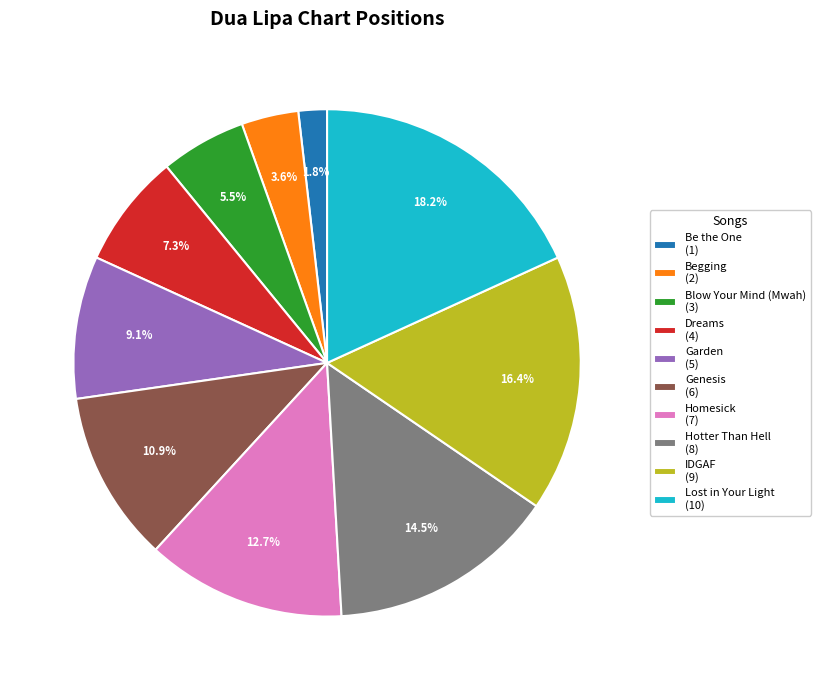

To the nearest percent, what is the difference between the largest and smallest slice percentages?

16%